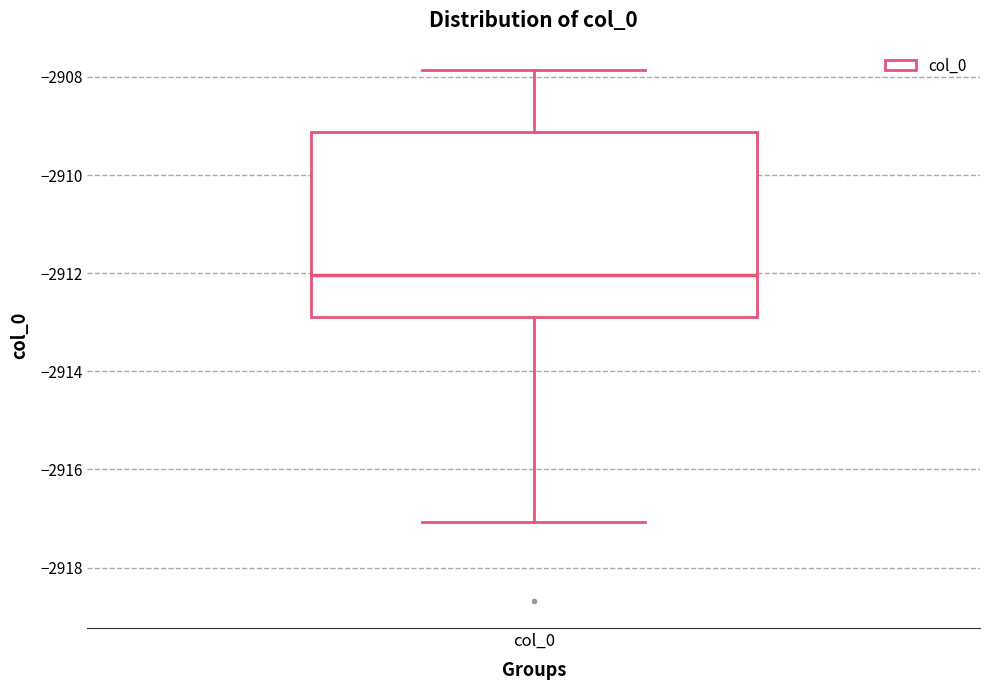

Where is the upper edge of the box for col_0 on the y-axis? The values are not printed on the chart, so give them approximately, as read against the axis.

-2909.2